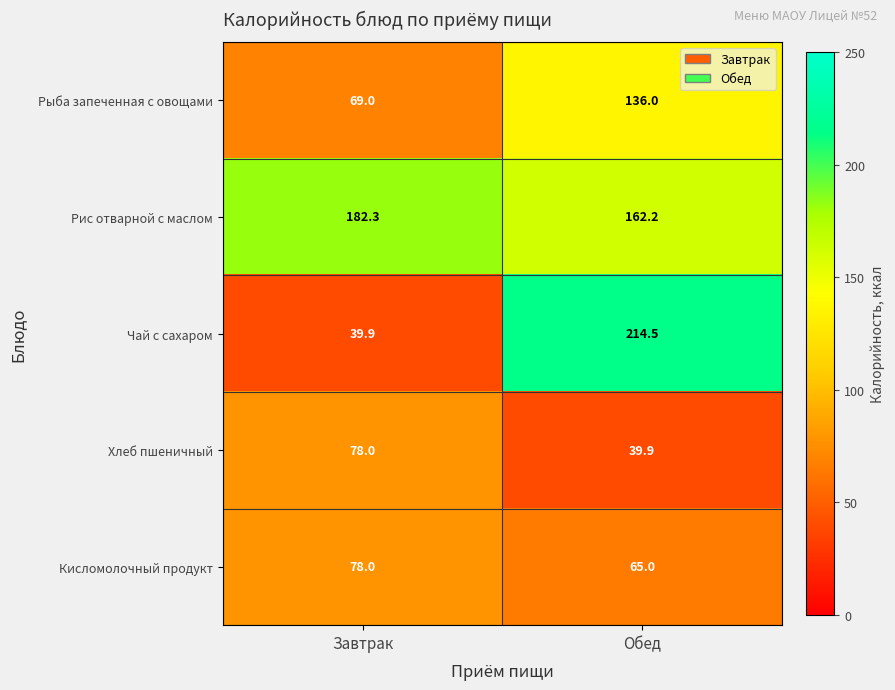

What is the total value across all series at Завтрак?

447.2